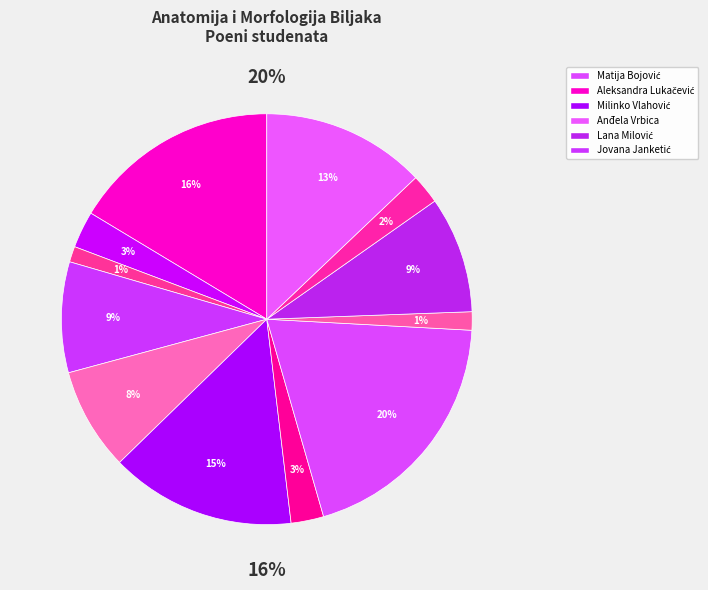

How many segments does this pie chart have?

12